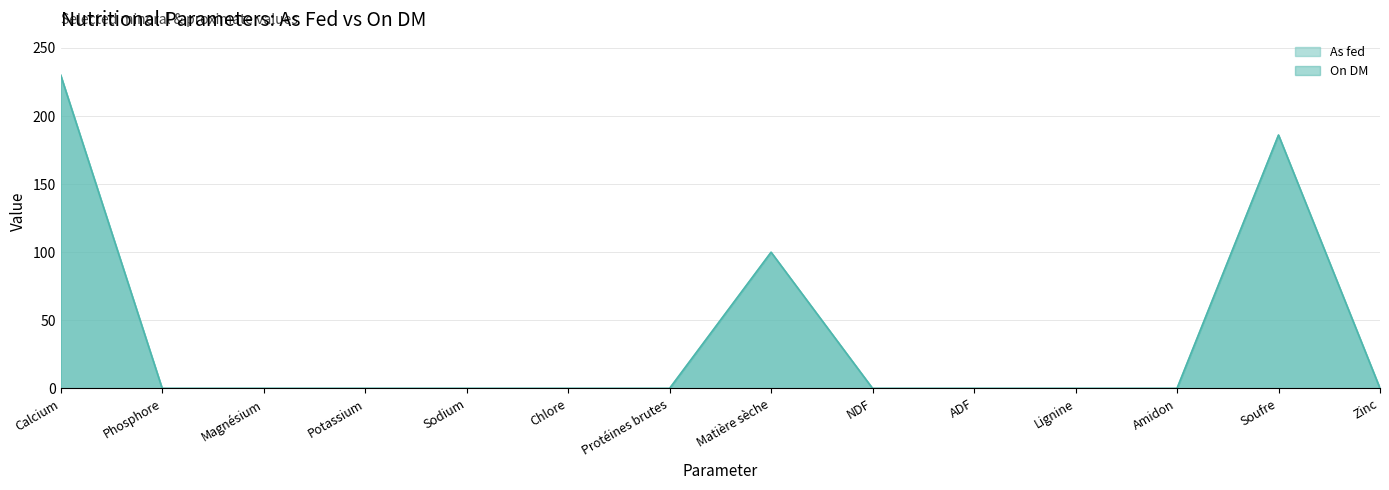

True or false: As fed and On DM cross at least once.

False